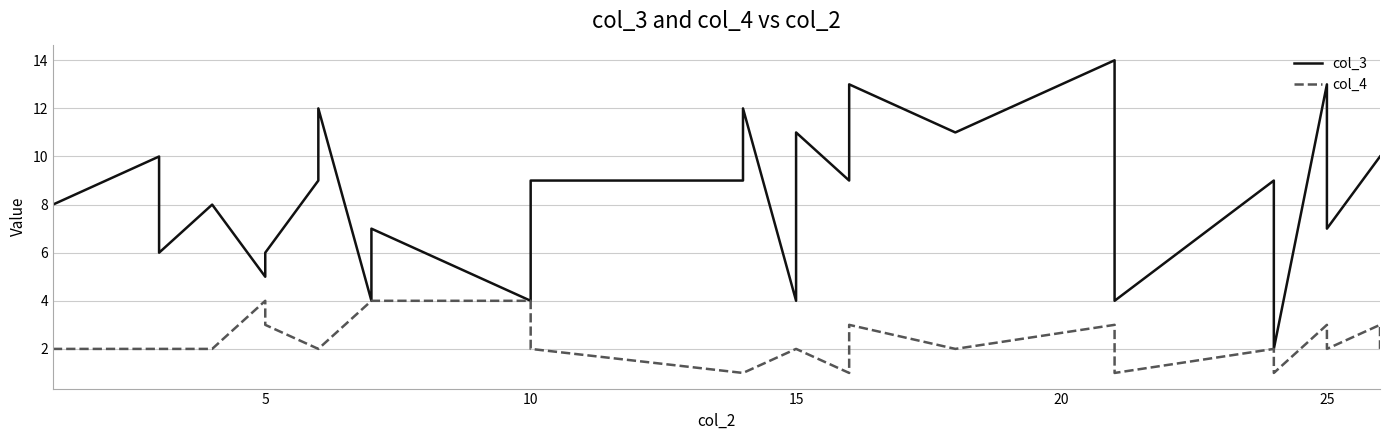

Which series has the widest spread of values?

col_3